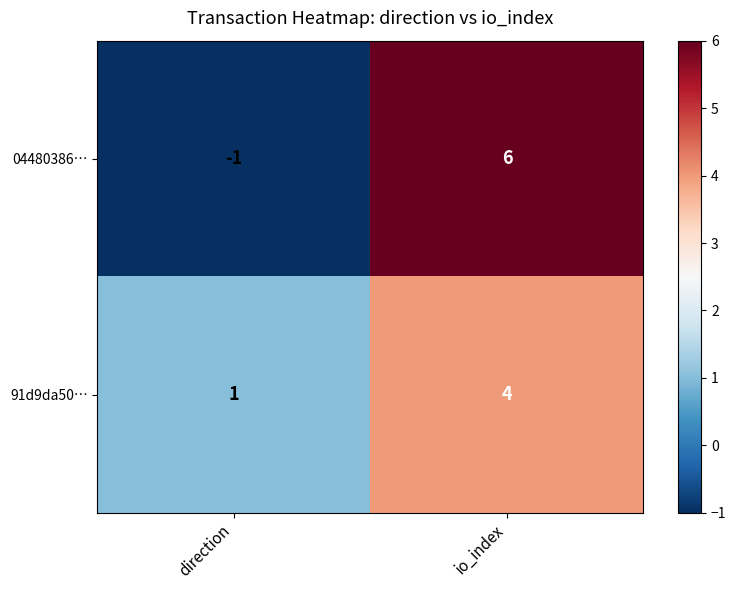

What is the approximate value of 91d9da50… at io_index?

4